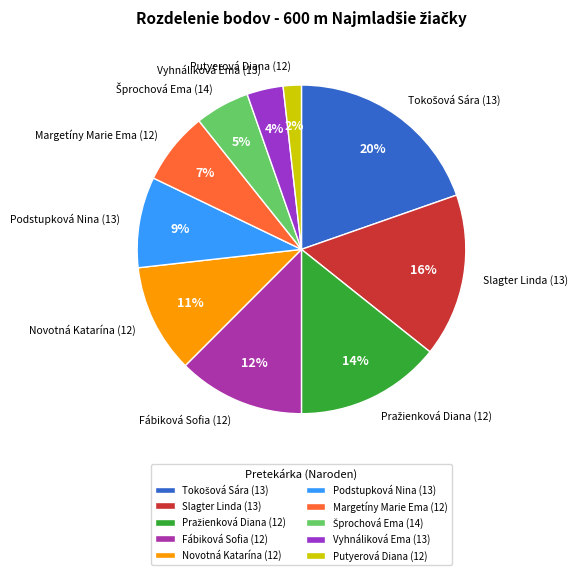

Which has a higher value, Slagter Linda (13) or Vyhnáliková Ema (13)?

Slagter Linda (13)